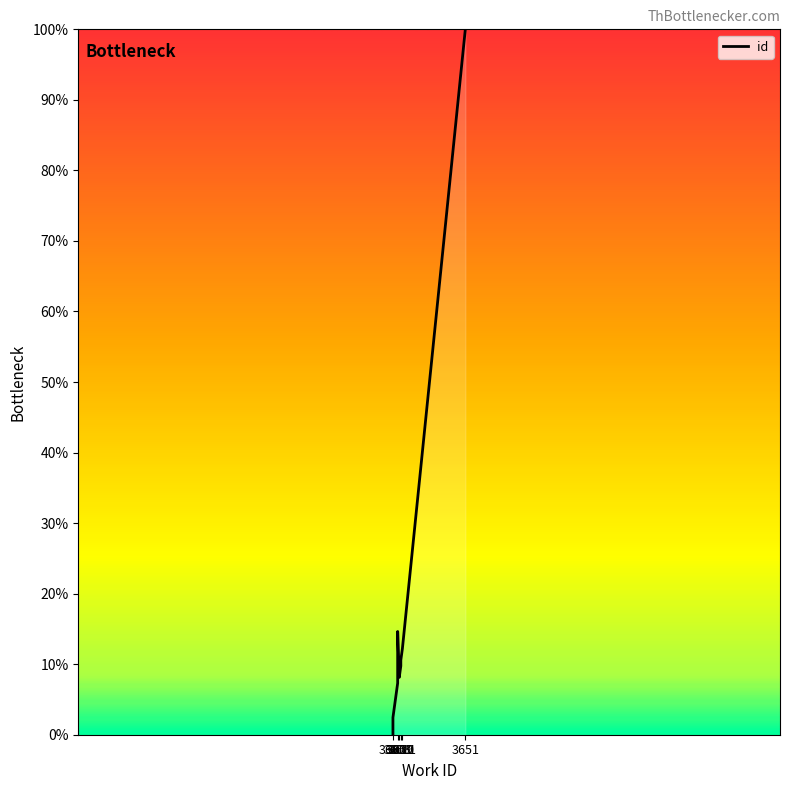

What is the difference between the maximum and minimum values?

100.0